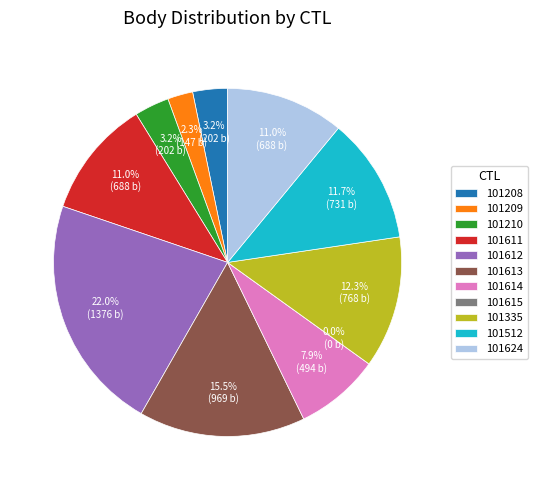

What percentage do 101208 and 101335 together represent?

15.5%